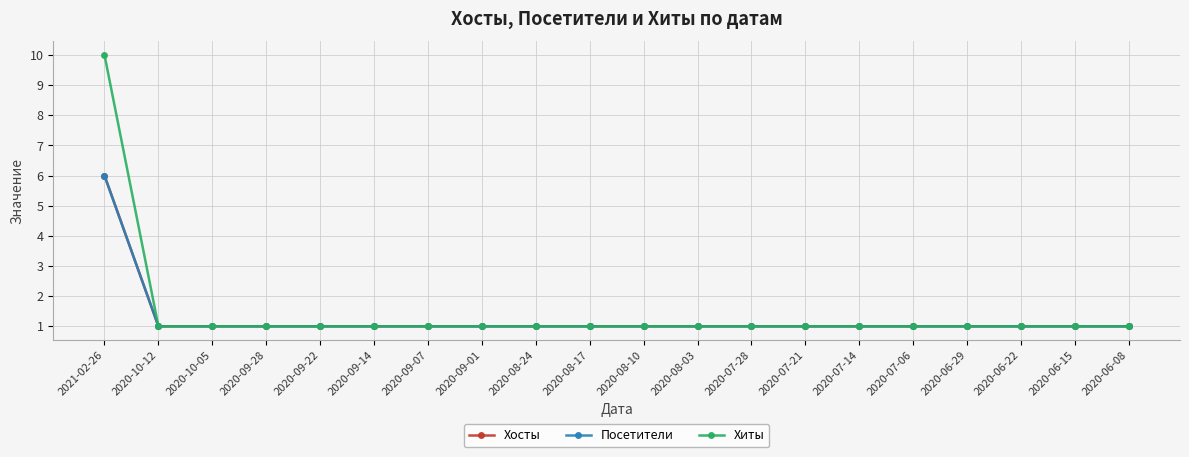

True or false: Хосты and Хиты intersect in this chart.

False